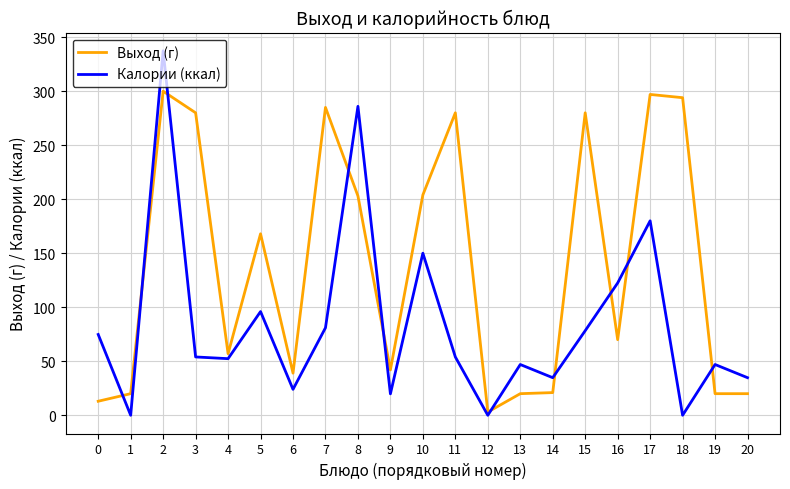

What is the difference between the second highest and second lowest values in the Выход (г) series?

284.0